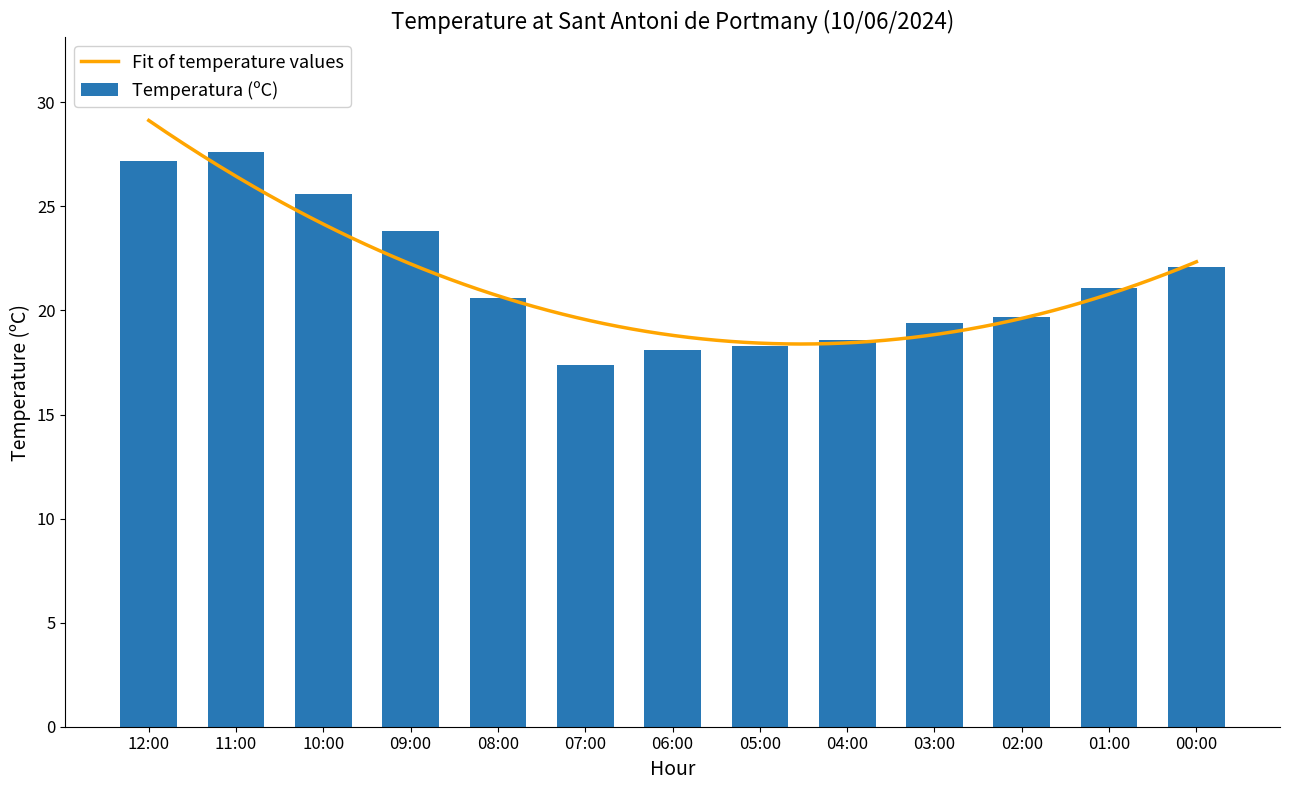

Rank the categories by value from highest to lowest.

11:00, 12:00, 10:00, 09:00, 00:00, 01:00, 08:00, 02:00, 03:00, 04:00, 05:00, 06:00, 07:00